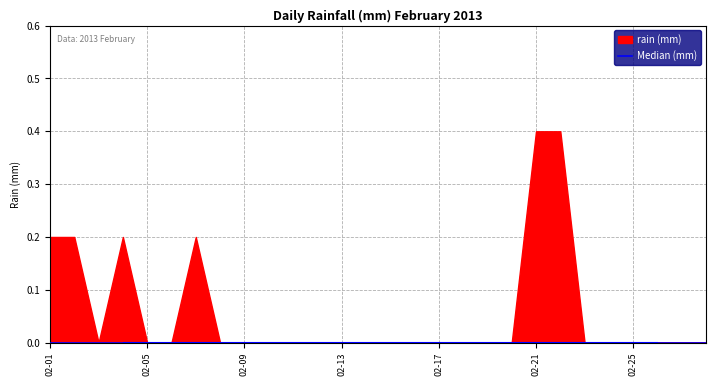

Read the value at 2013-02-01.

0.2